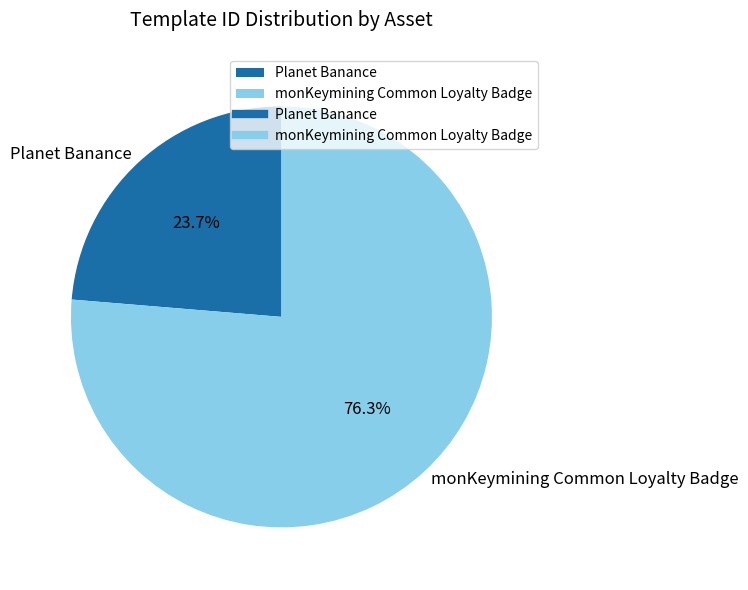

To the nearest percent, what is the combined percentage of monKeymining Common Loyalty Badge and Planet Banance?

100%